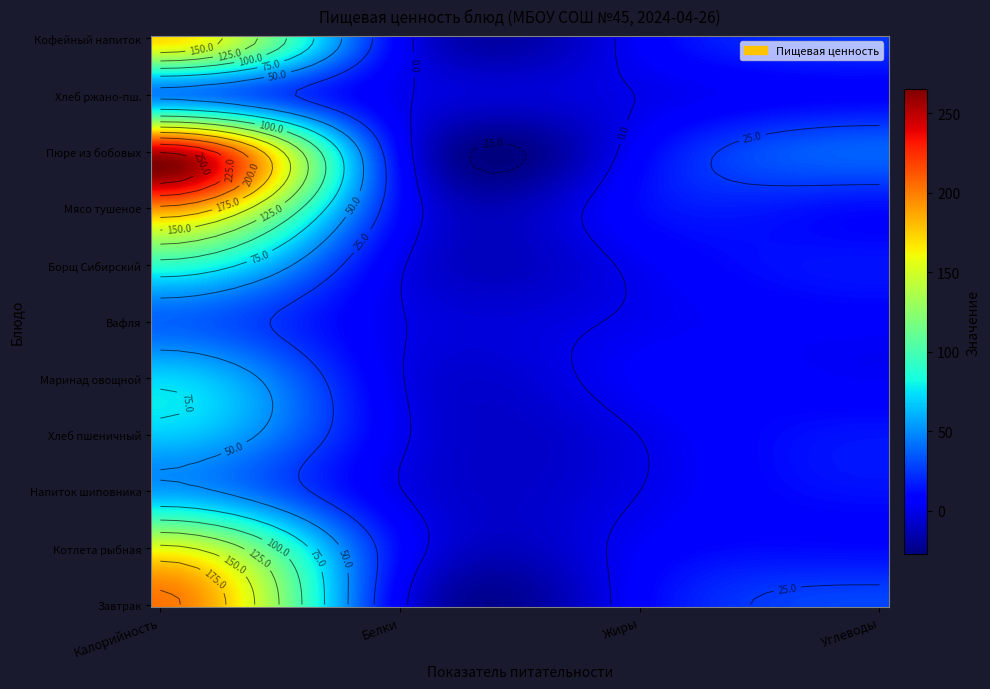

Which has a higher value, Углеводы or Белки?

Углеводы